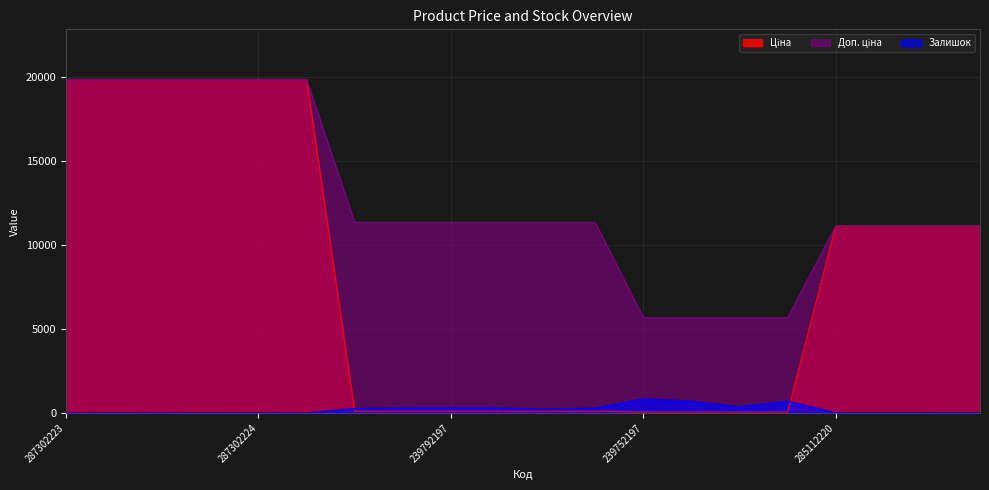

How many lines are shown in the chart?

3